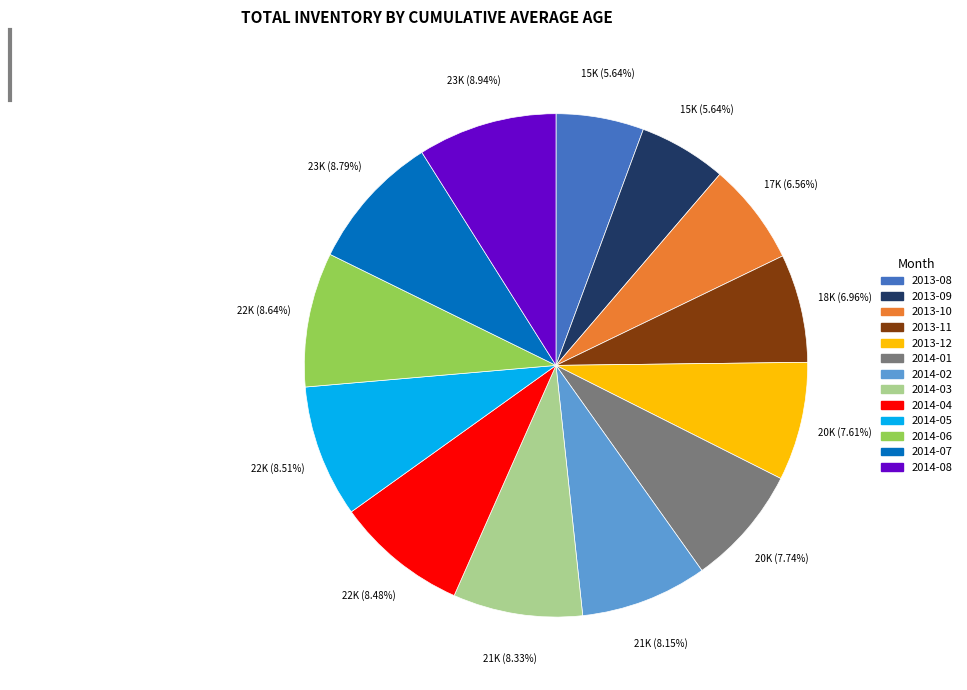

Is there a majority slice in this chart?

No